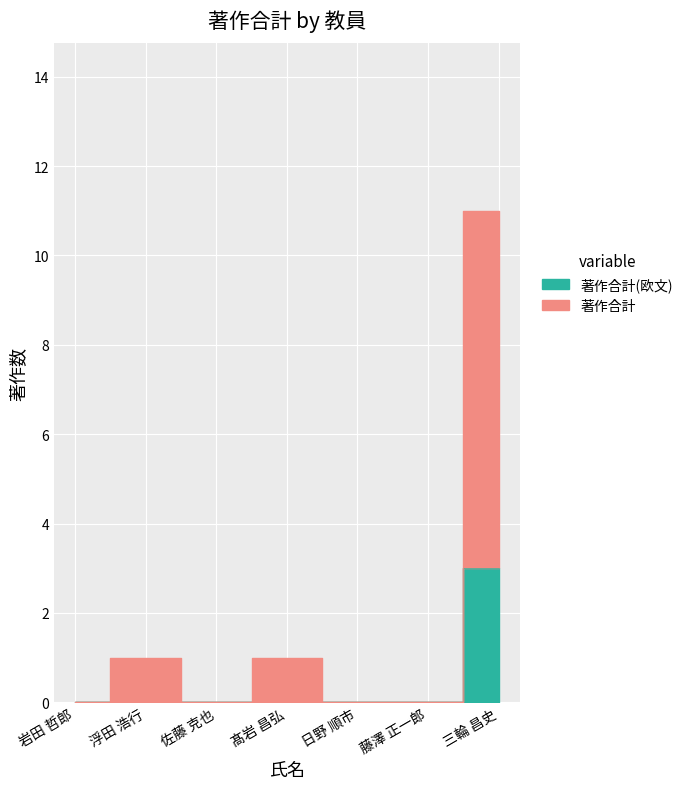

At which category does 著作合計 reach its first local valley?

佐藤 克也